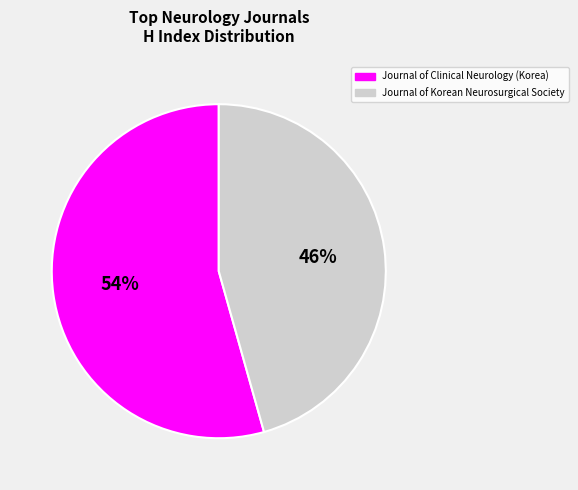

To the nearest percent, what is the combined percentage of Journal of Korean Neurosurgical Society and Journal of Clinical Neurology (Korea)?

100%